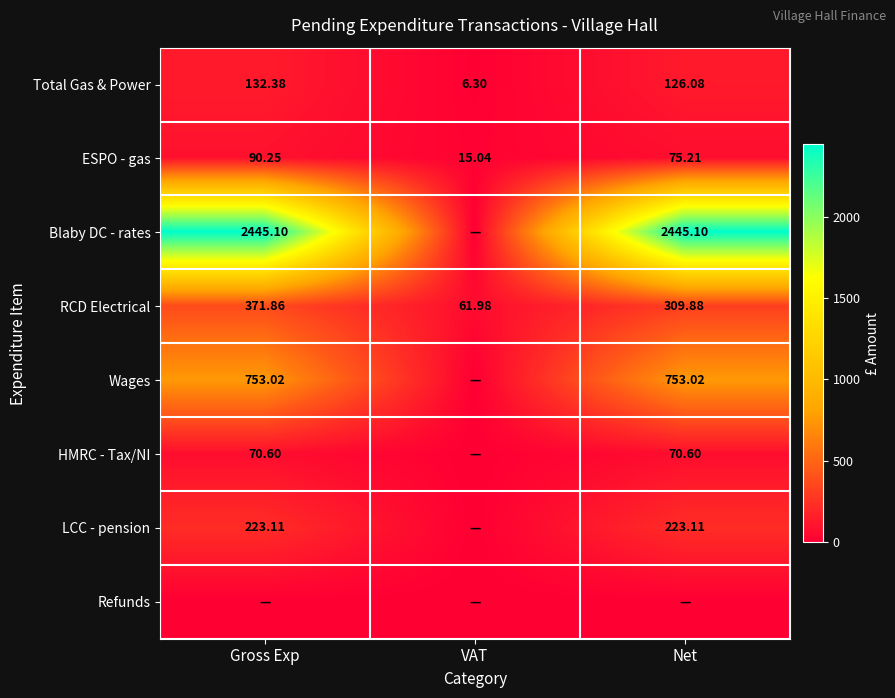

Between Gross Exp and VAT, which is larger?

Gross Exp